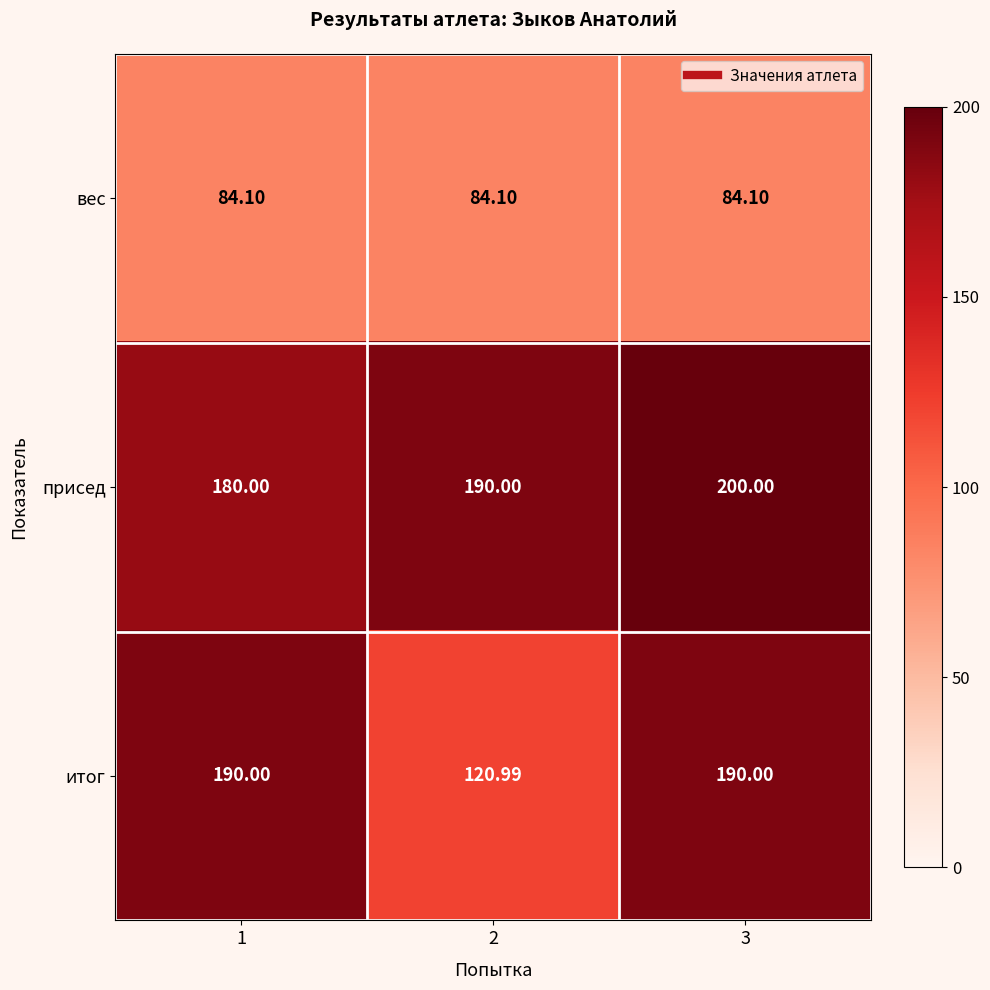

Rank the series by their maximum value, from highest to lowest.

присед, итог, вес